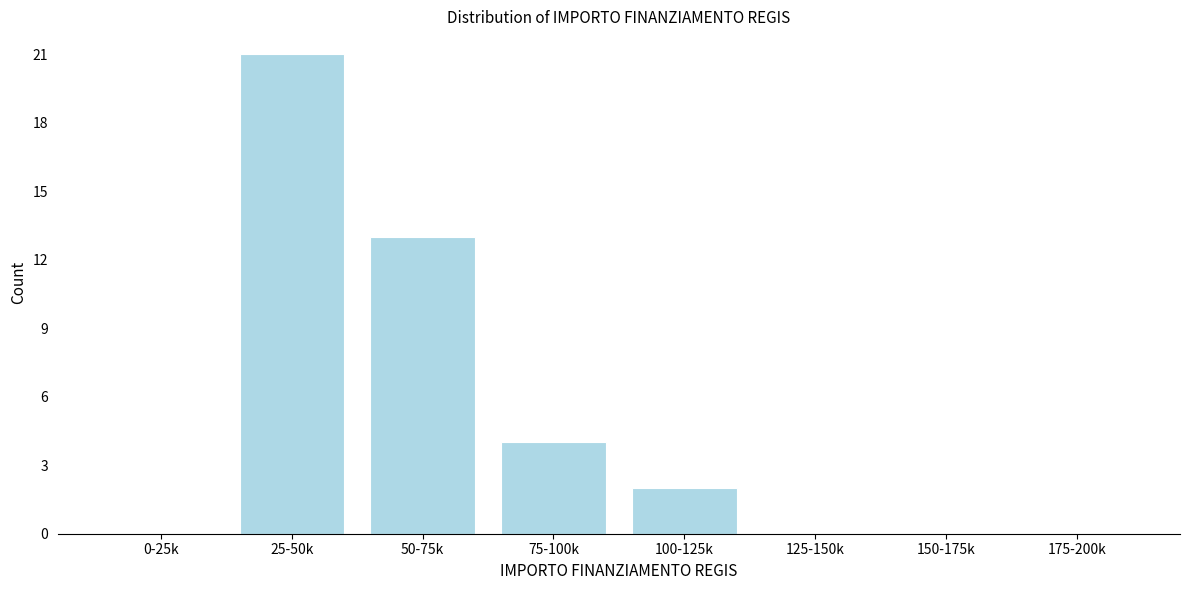

Reading left to right, what are all the values shown in this chart?

0-25k=0	25-50k=21	50-75k=13	75-100k=4	100-125k=2	125-150k=0	150-175k=0	175-200k=0